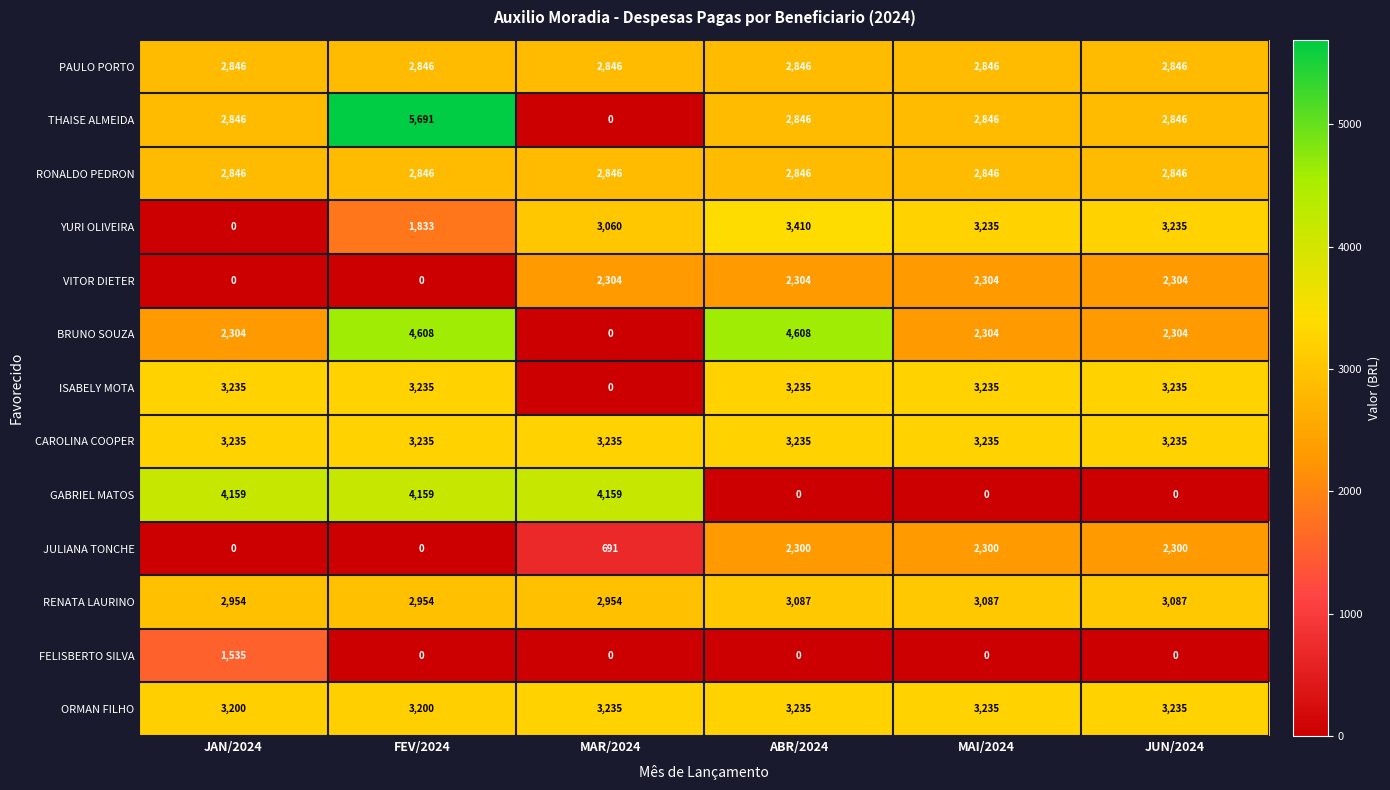

Where is JULIANA TONCHE nearest to the value 1150?

MAR/2024